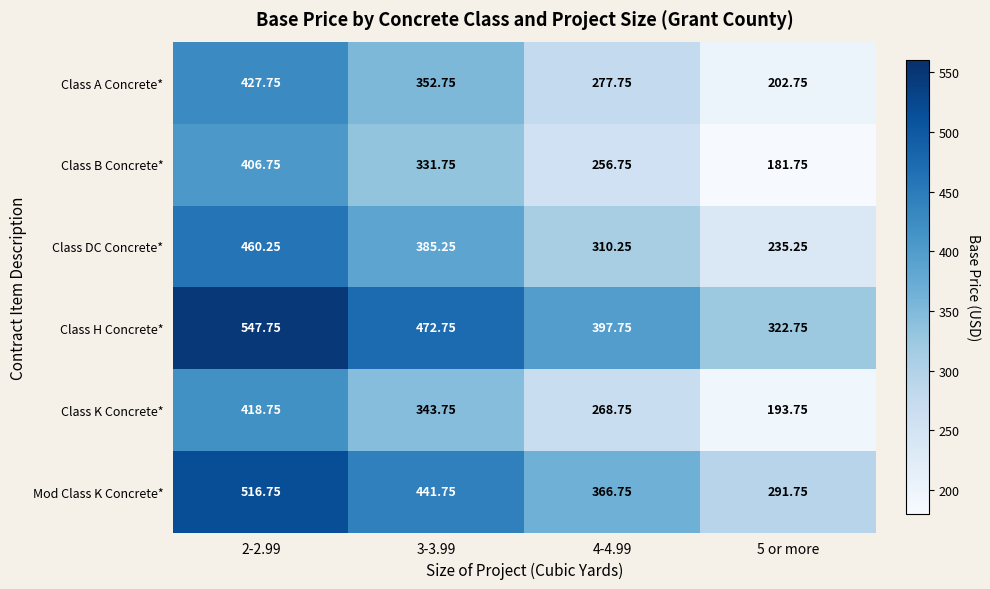

Rank the series by their maximum value, from highest to lowest.

Class H Concrete*, Mod Class K Concrete*, Class DC Concrete*, Class A Concrete*, Class K Concrete*, Class B Concrete*